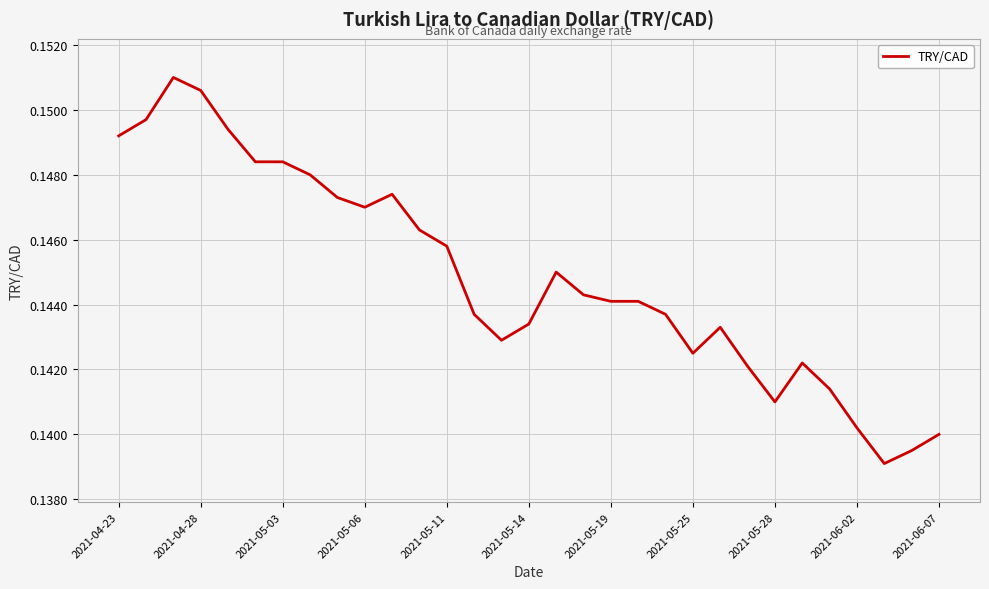

What is the maximum value shown in the chart?

0.2